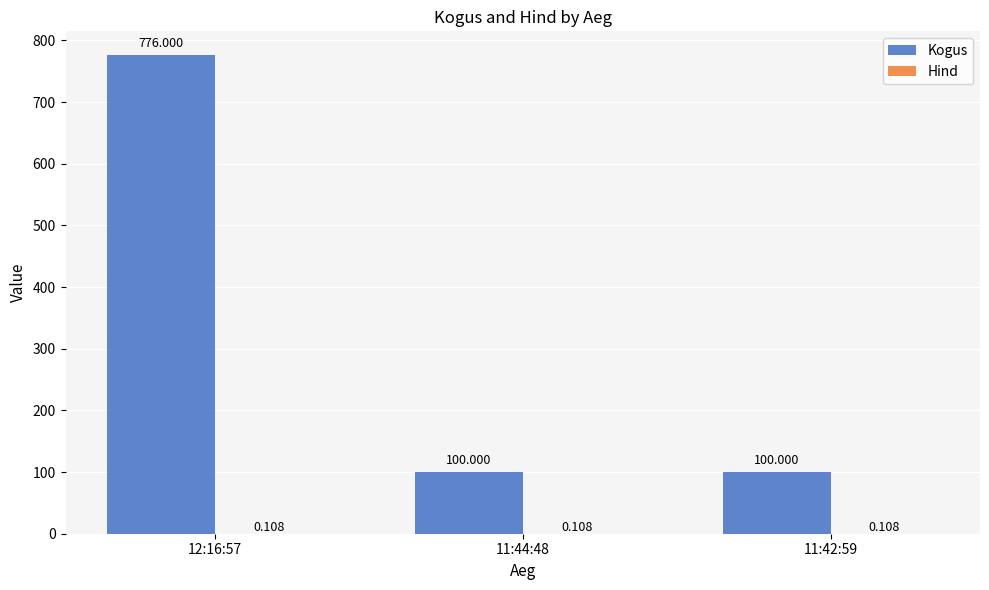

At which category is the sum across all series the highest?

12:16:57